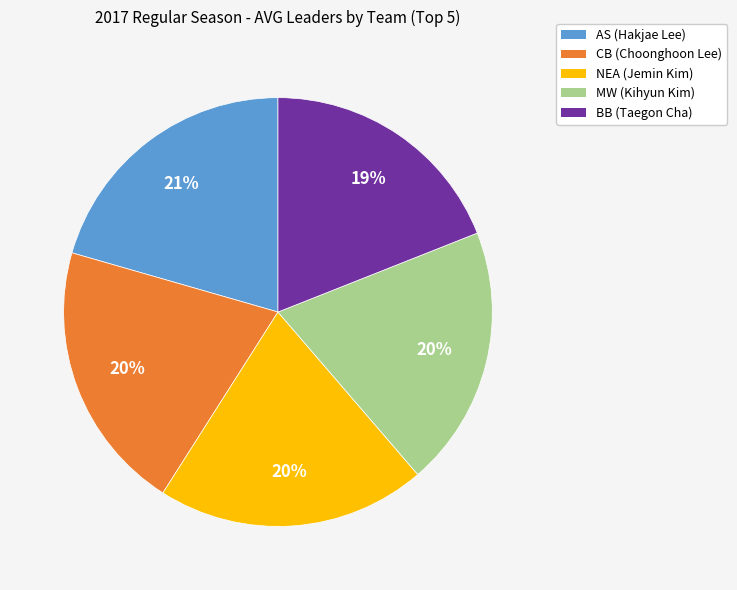

Is it true that CB is 6% of the pie?

False